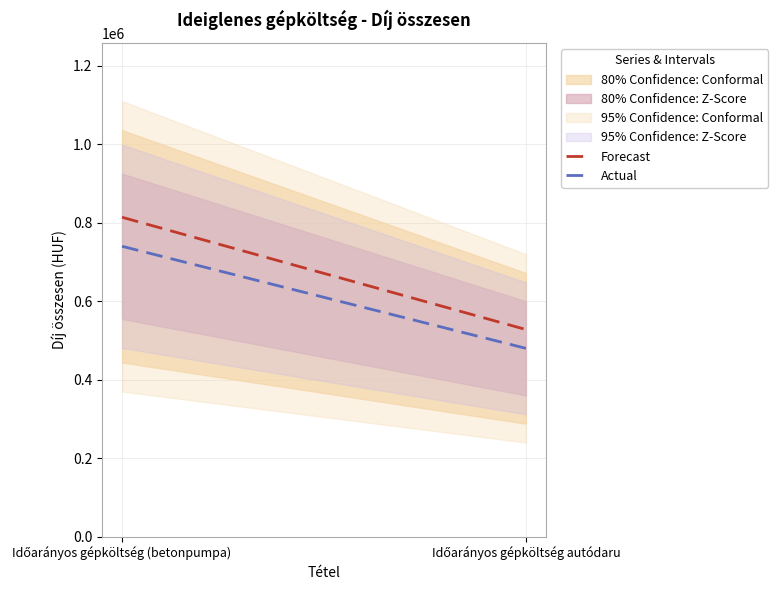

What is the average value of the Forecast series?

671000.0